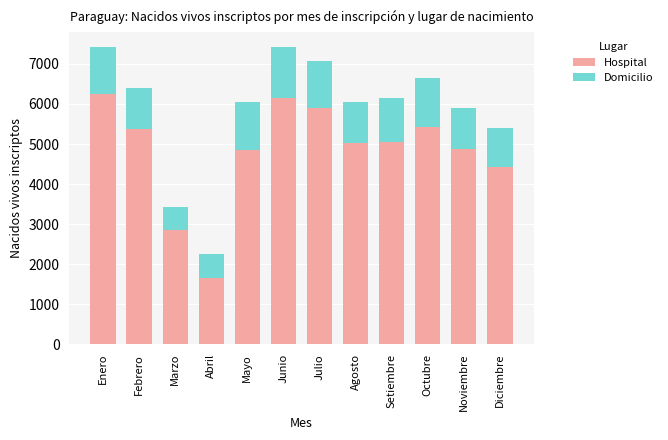

At which label is Hospital closest to 3945?

Diciembre